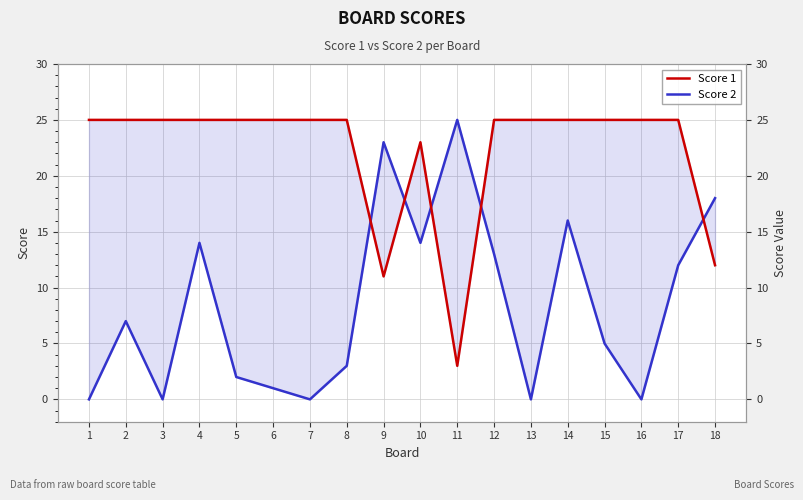

Between which two adjacent categories do Score 1 and Score 2 first intersect?

8 and 9